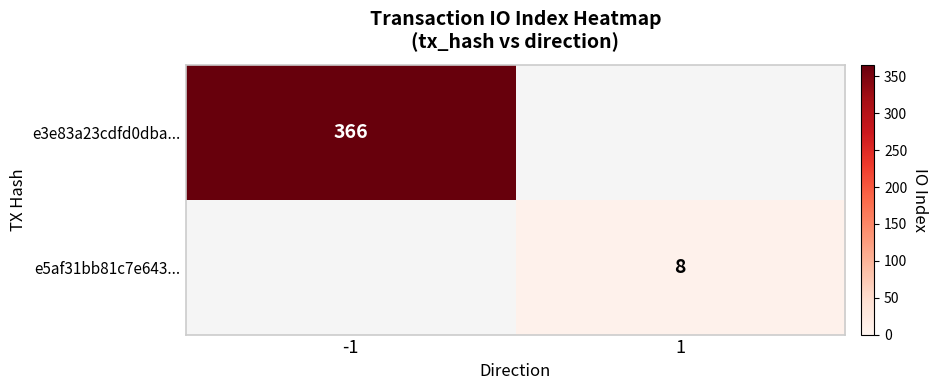

The e3e83a23cdfd0dba... series shows 493 at -1. True or false?

False